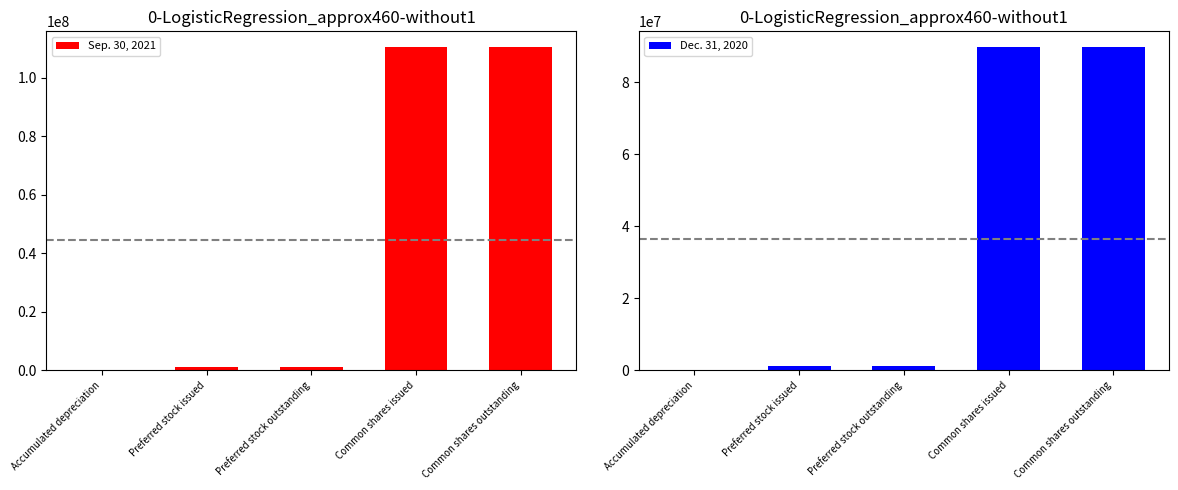

True or false: Dec. 31, 2020 has a value of 89678722 at Common shares issued.

True